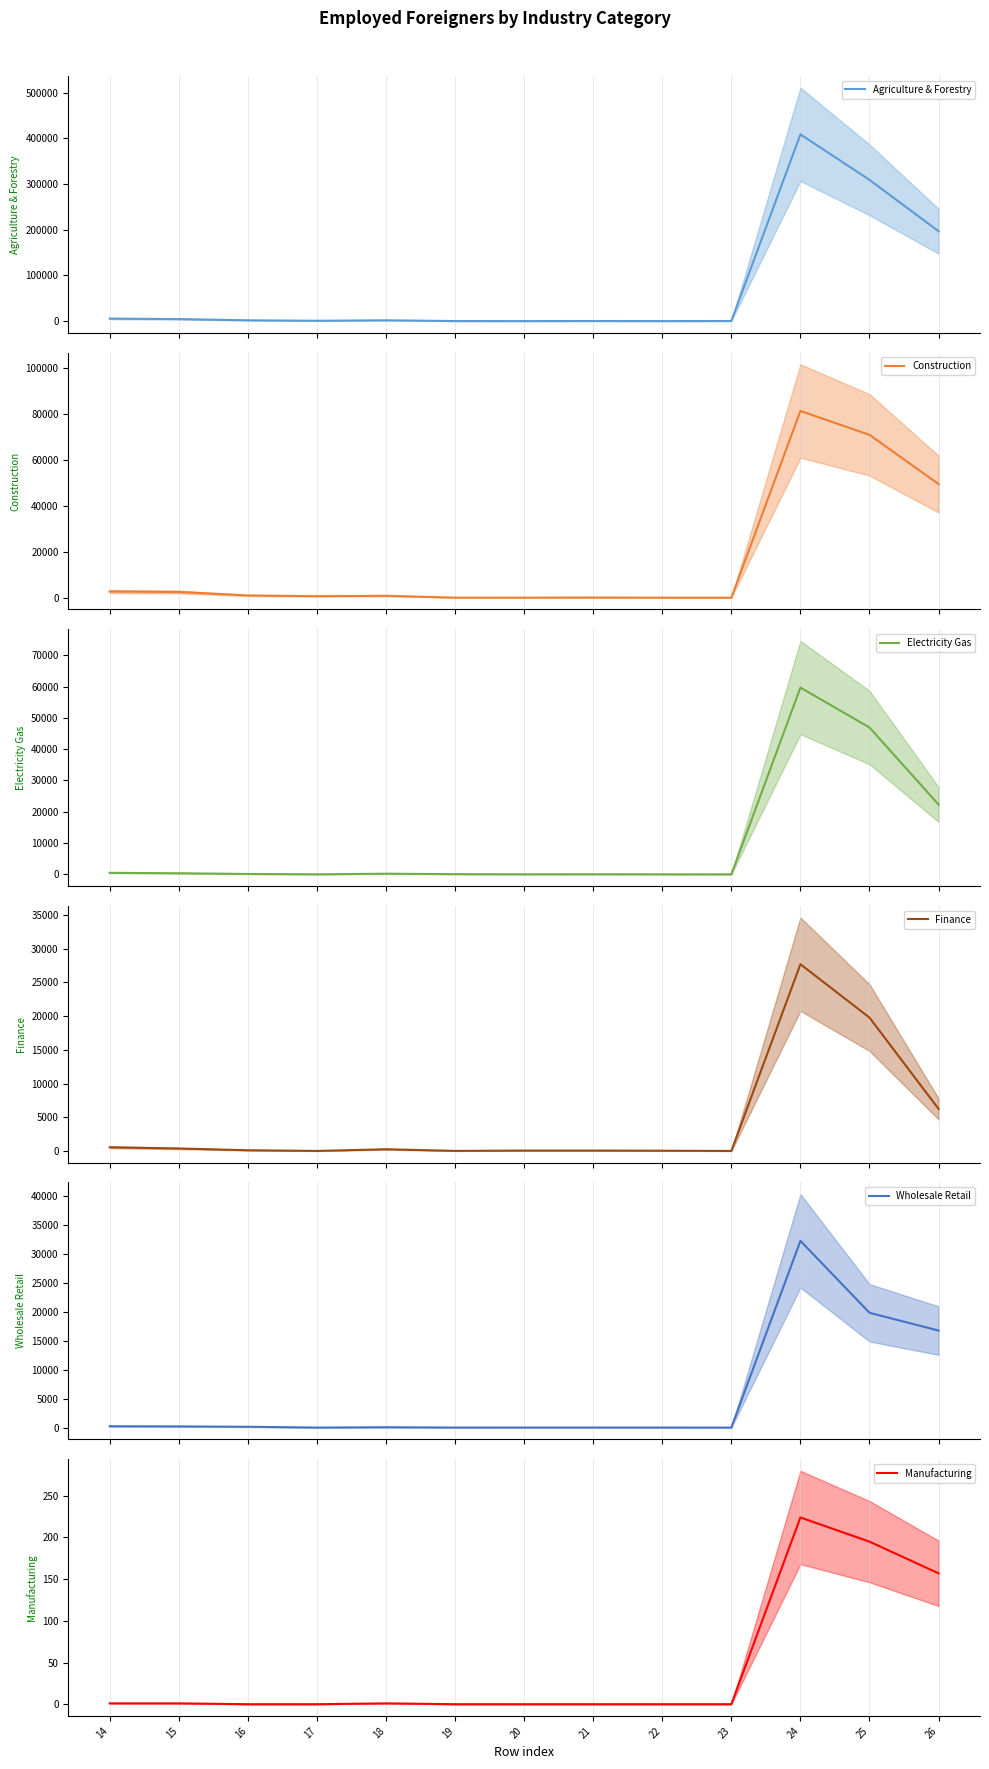

In Electricity Gas, how many points are higher than both neighbors (excluding endpoints)?

3